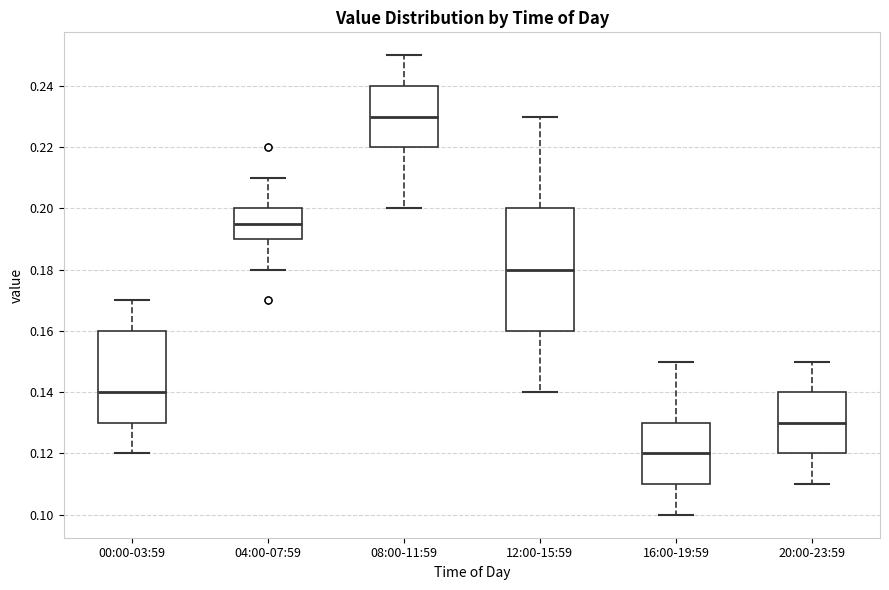

Comparing the boxes themselves (not the whiskers), which one is the tallest?

12:00-15:59